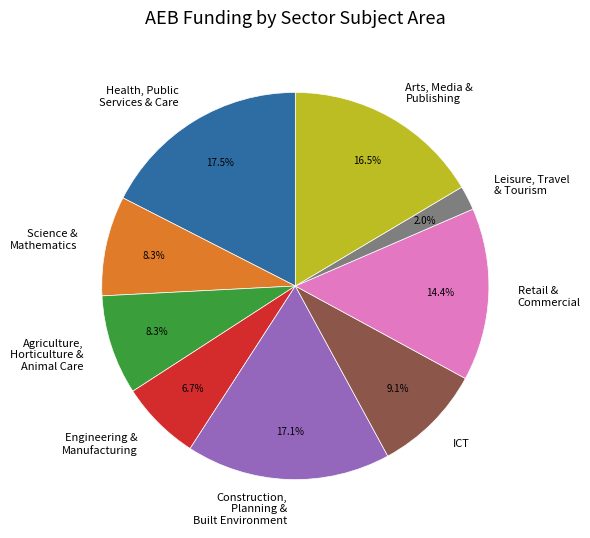

Between Engineering & Manufacturing and Leisure, Travel & Tourism, which is larger?

Engineering & Manufacturing